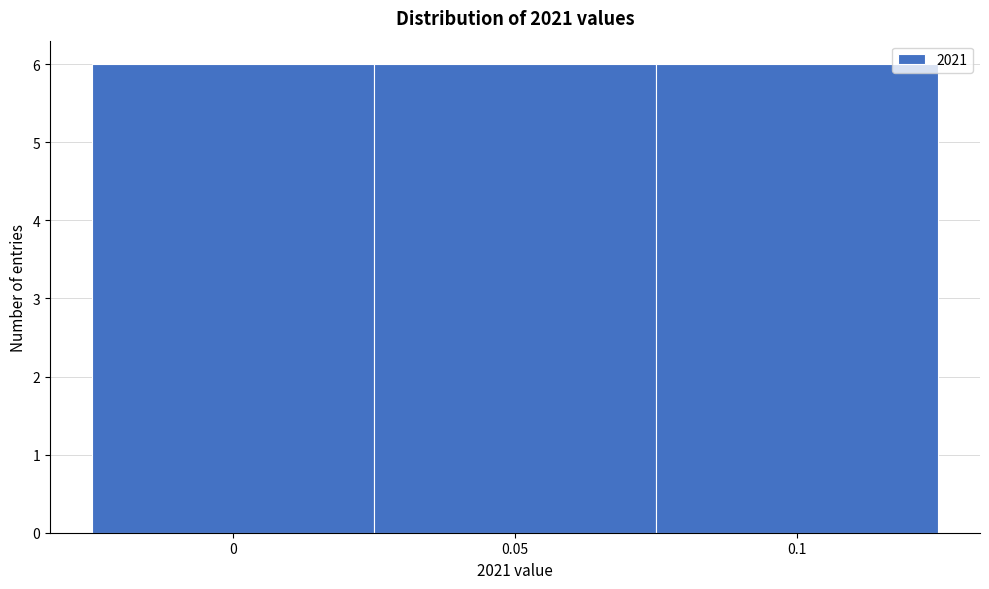

Reading left to right, list every bar in this chart as the range it spans on the x-axis followed by its height. The values are not printed on the chart, so give them approximately, as read against the axis.

-0.025 to 0.025: 6
0.025 to 0.075: 6
0.075 to 0.125: 6